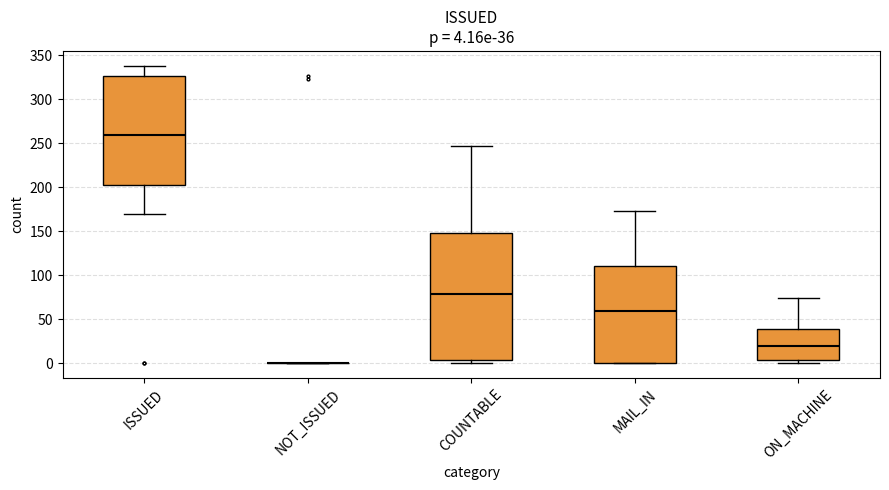

Comparing the boxes themselves (not the whiskers), which one is the tallest?

COUNTABLE